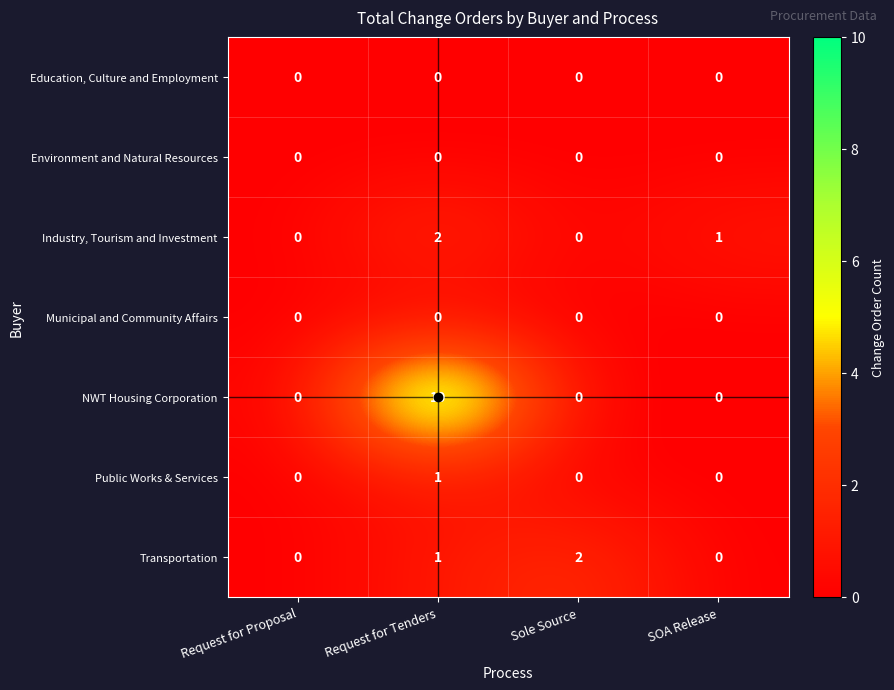

Which series has the largest range (max minus min)?

NWT Housing Corporation